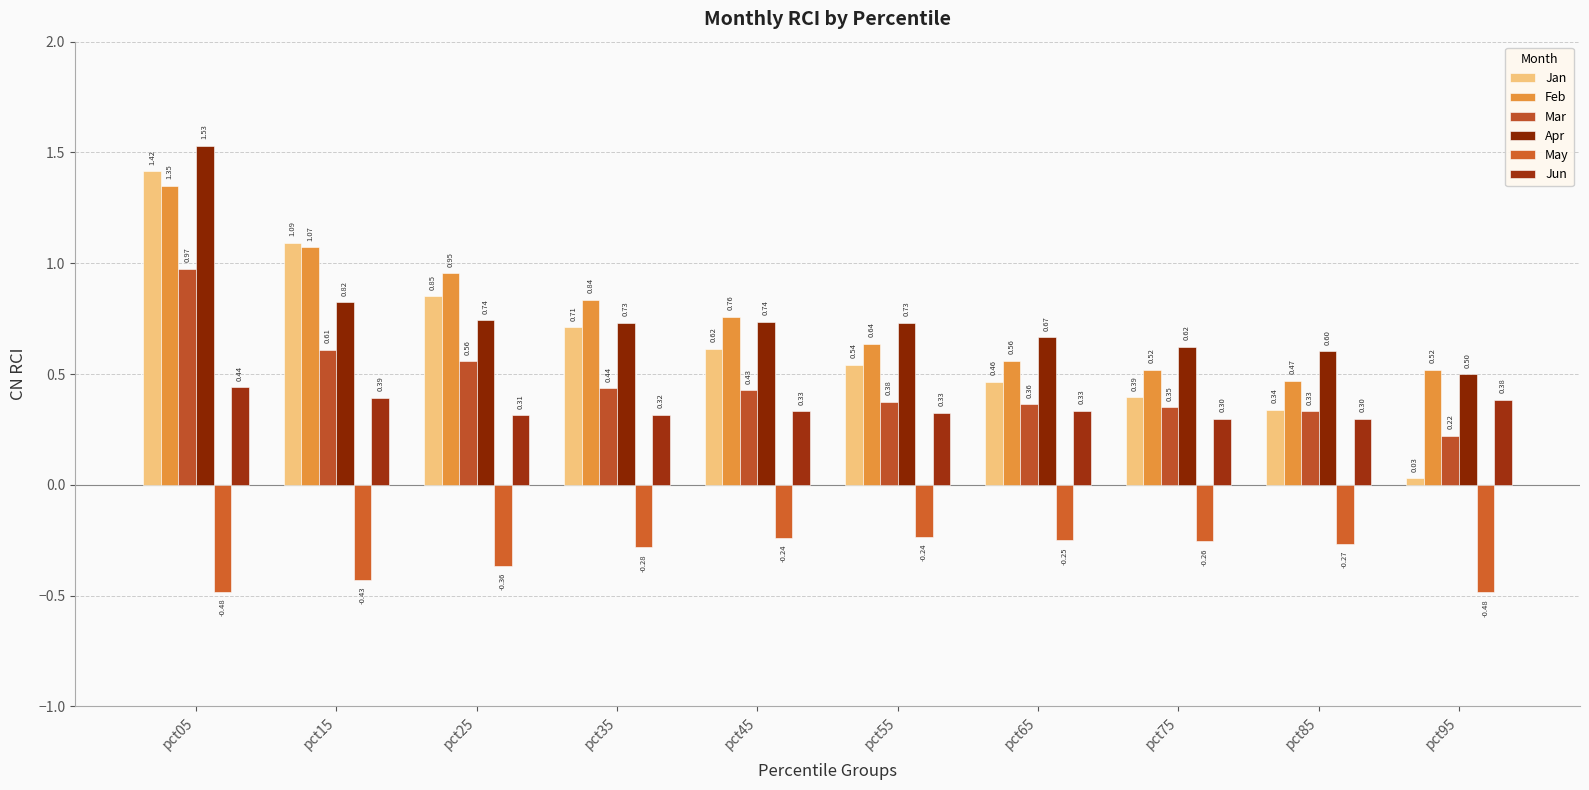

Is it true that Feb equals 0.6 at pct55?

True